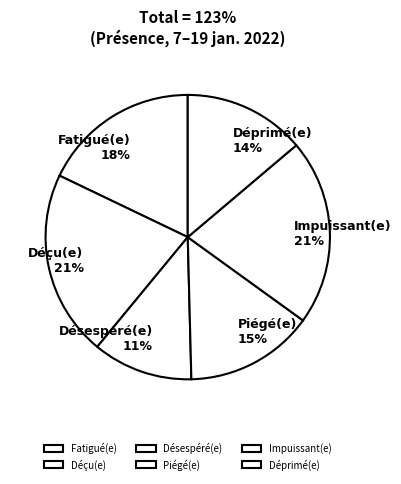

Do Piégé(e) and Impuissant(e) together represent more than half of the pie?

No